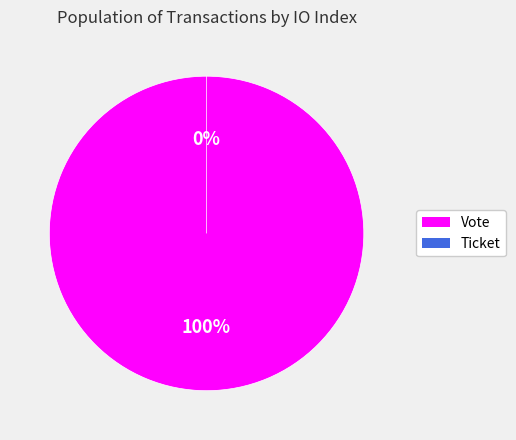

True or false: Ticket (io_index=0) accounts for 1% of the total.

False